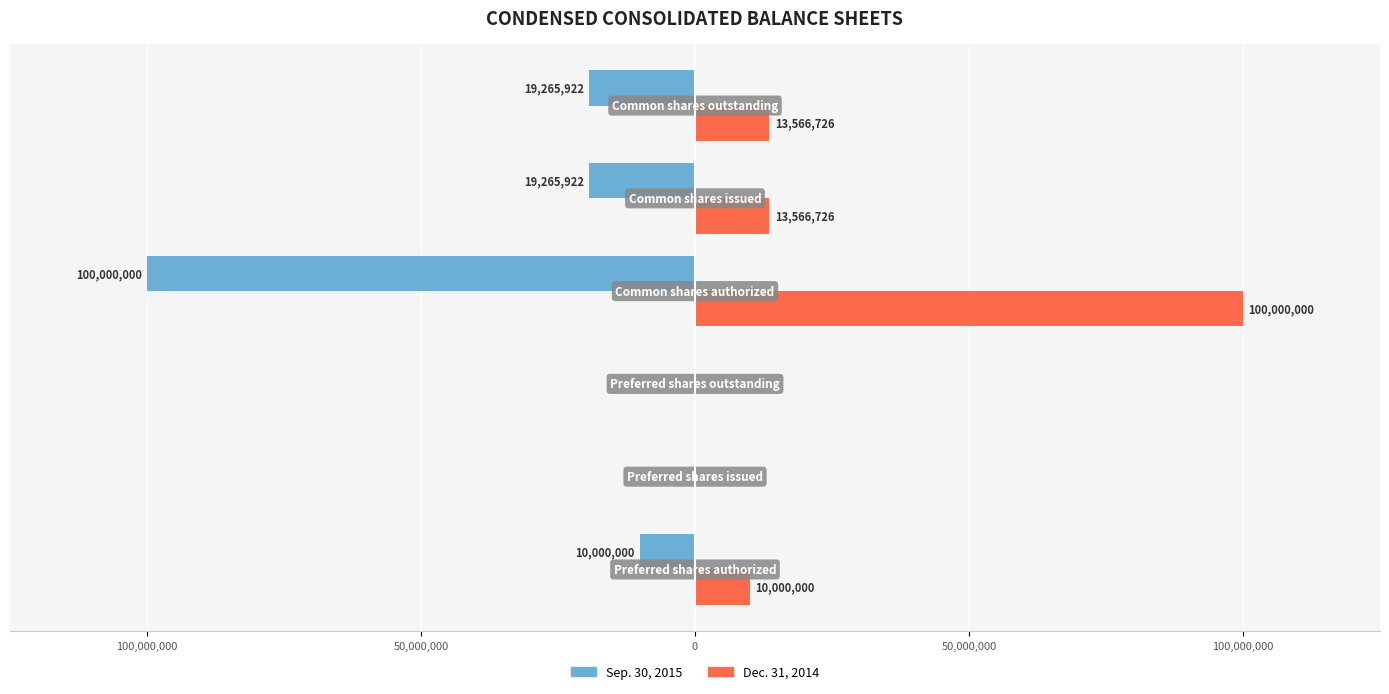

What are all the series names shown in the legend?

Sep. 30, 2015, Dec. 31, 2014